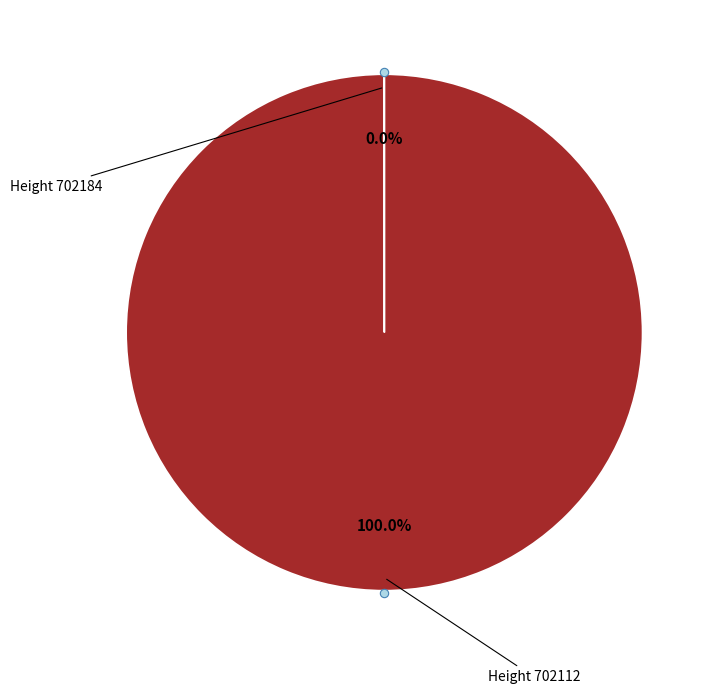

Is there any slice that represents more than half of the pie?

Yes